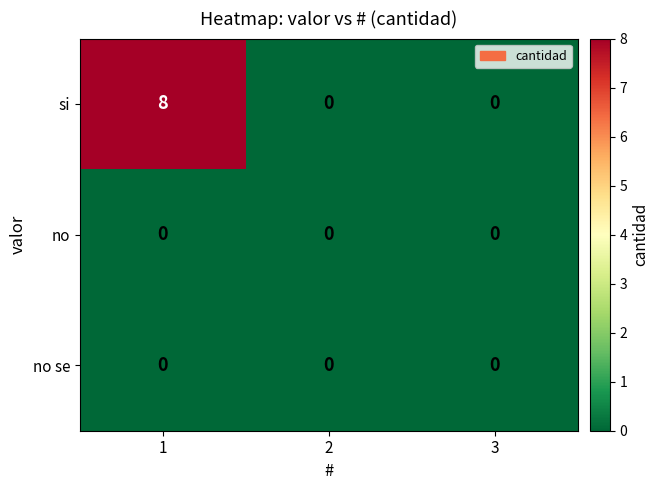

Which series changed the most between 1 and 2?

si